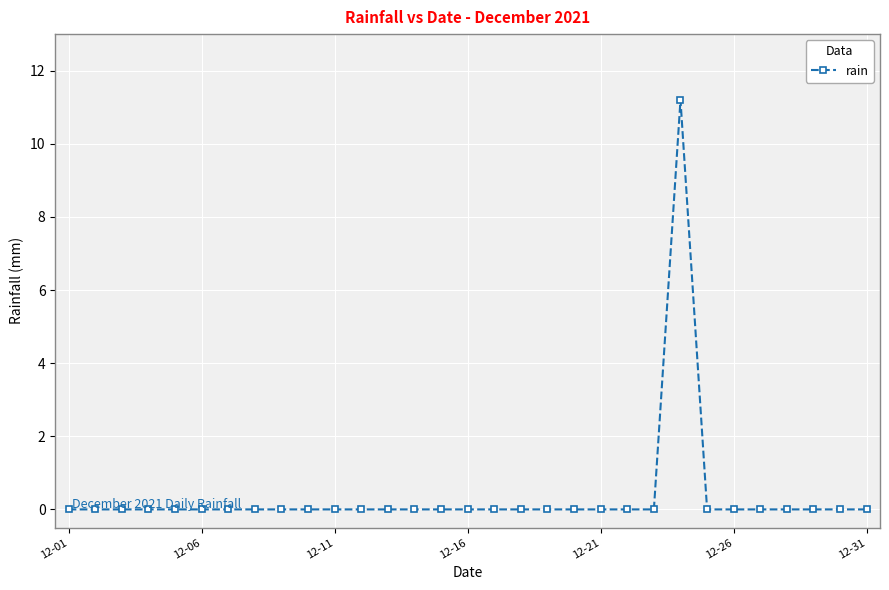

What is the greatest value displayed?

11.2